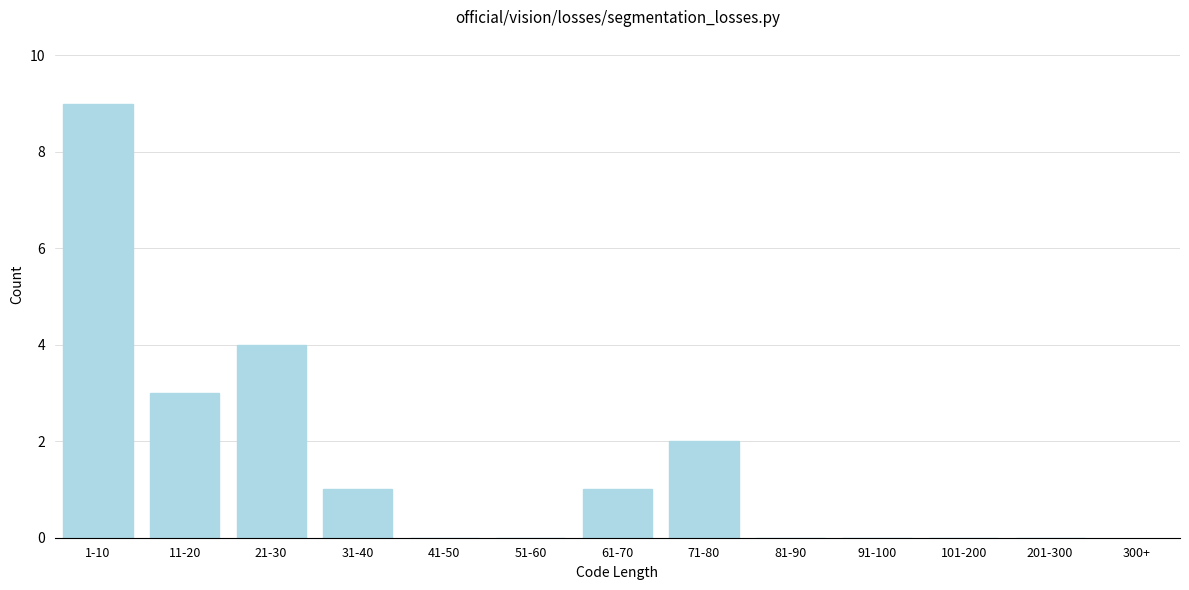

Reading left to right, transcribe all the data shown in this chart.

1-10=9	11-20=3	21-30=4	31-40=1	41-50=0	51-60=0	61-70=1	71-80=2	81-90=0	91-100=0	101-200=0	201-300=0